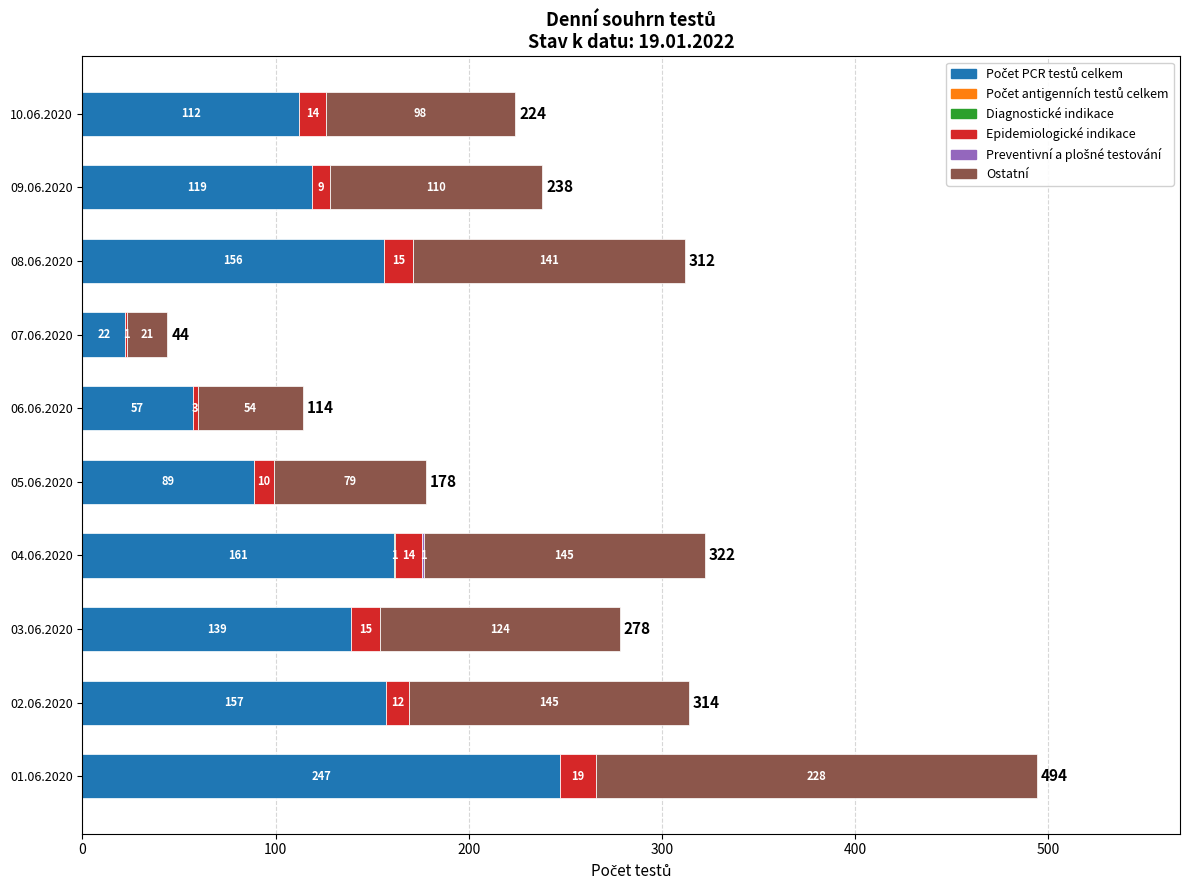

What is the total value across all series at 09.06.2020?

238